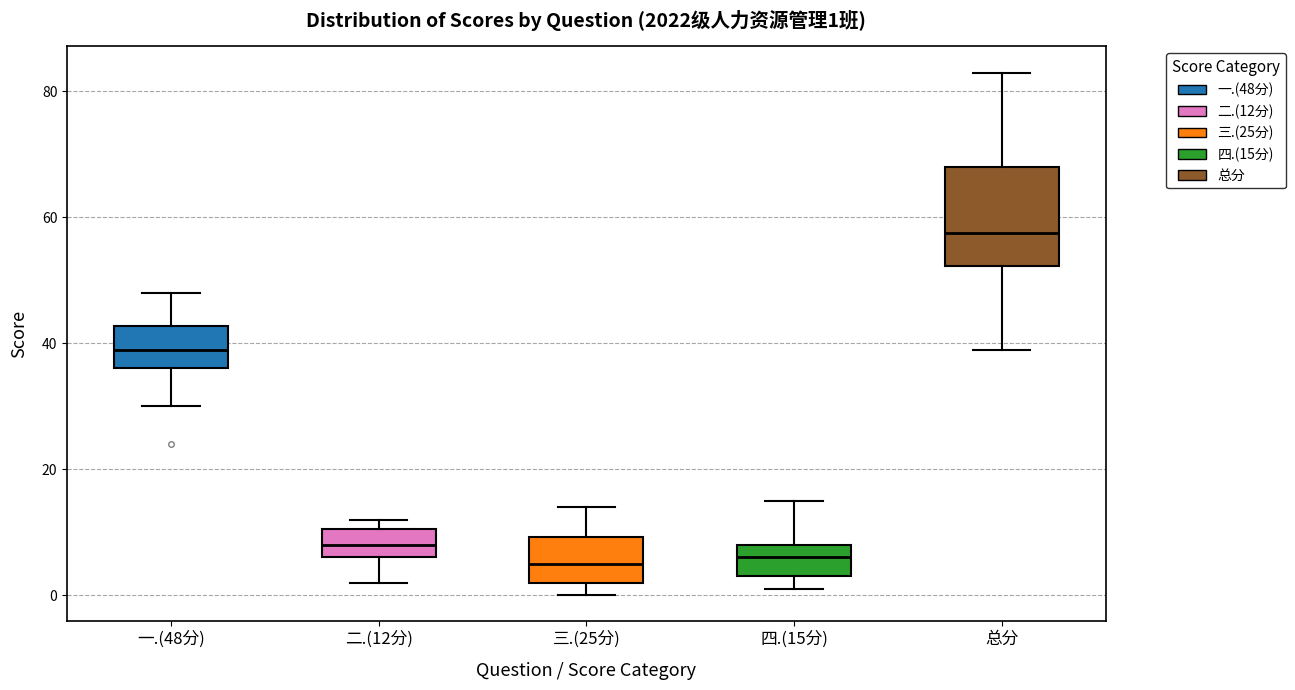

Comparing the boxes themselves (not the whiskers), which one is the tallest?

总分